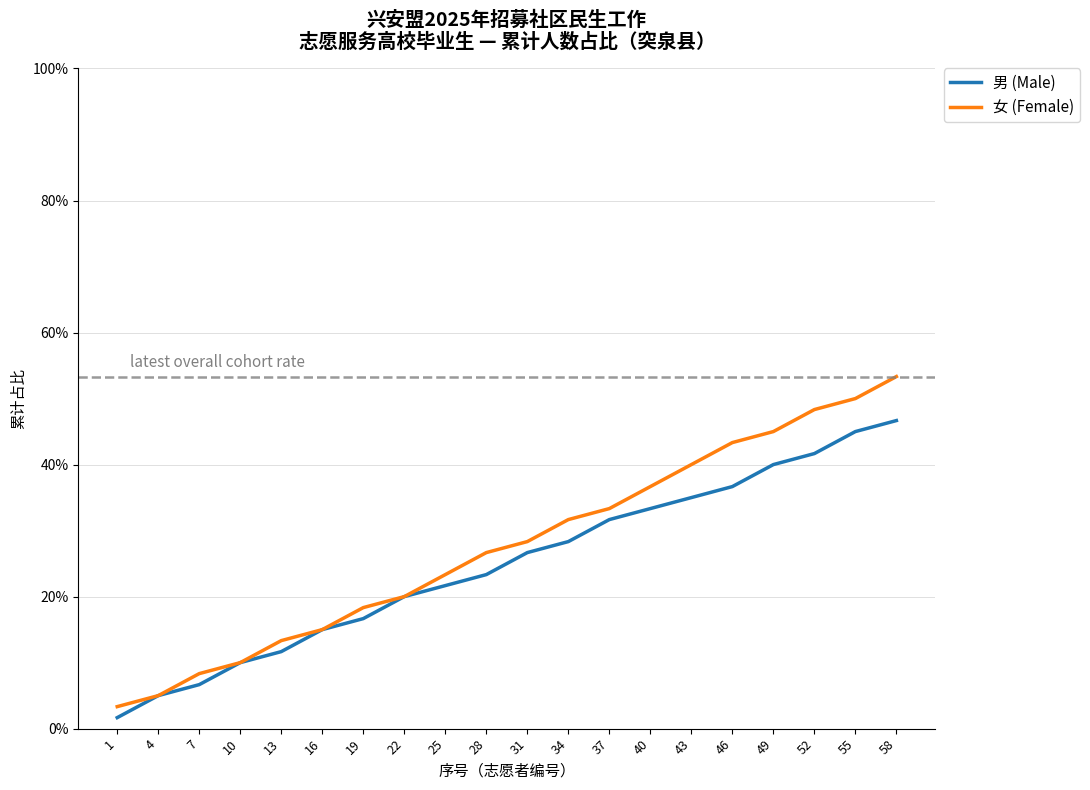

How many lines are shown in the chart?

2